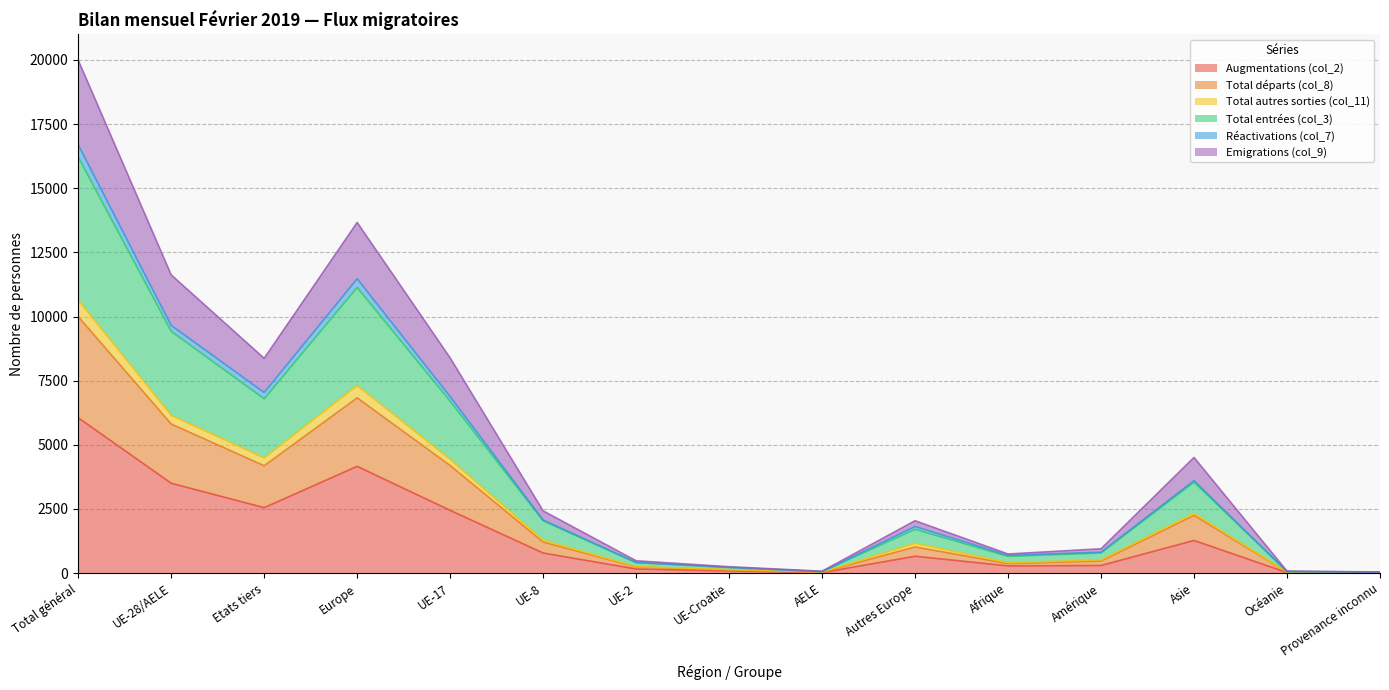

How many distinct data groups are displayed?

6